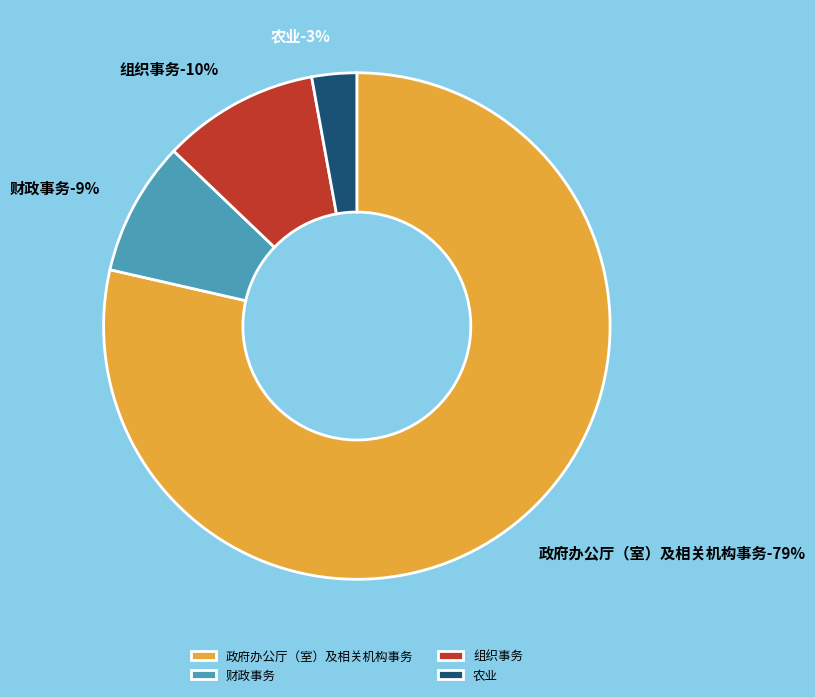

To the nearest percent, what portion does 组织事务 represent?

10%